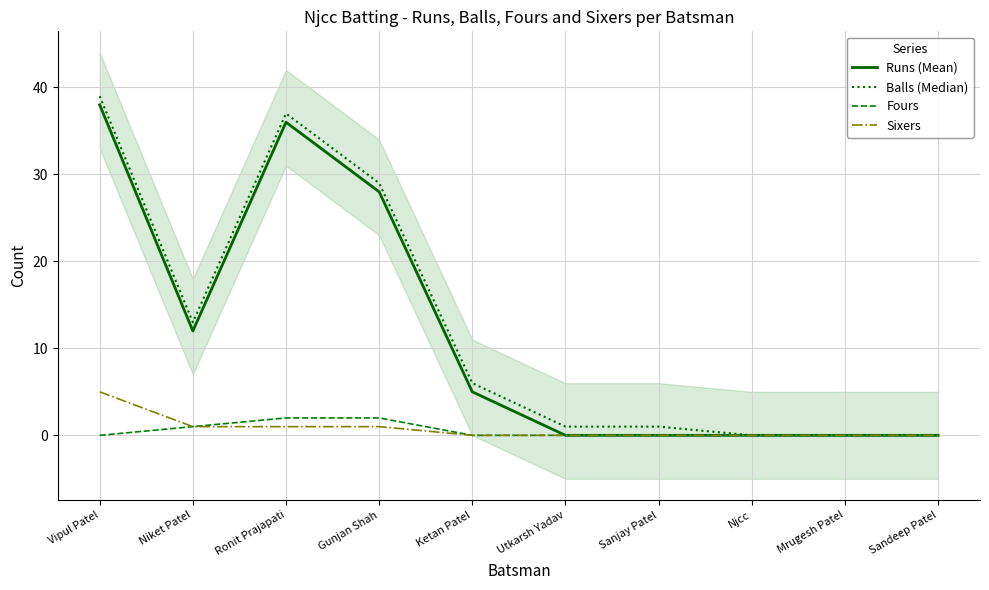

What is the value of the Runs (Mean) point at the 4th from the left?

28